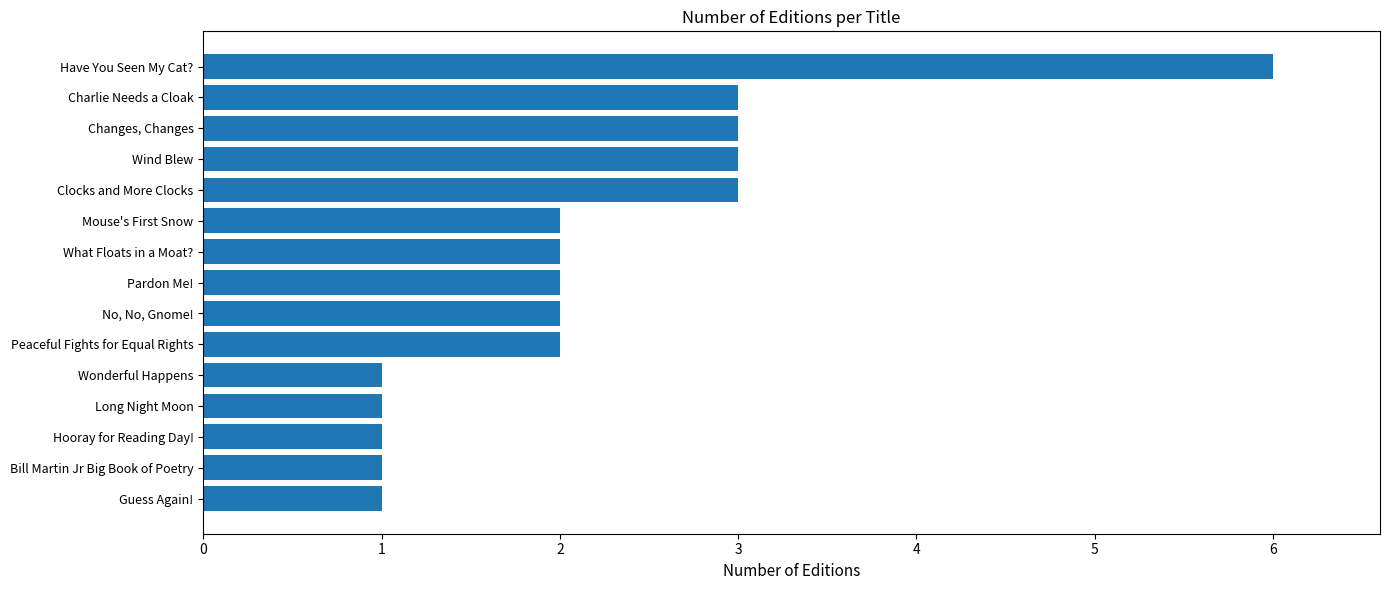

What is the difference between the maximum and minimum values?

5